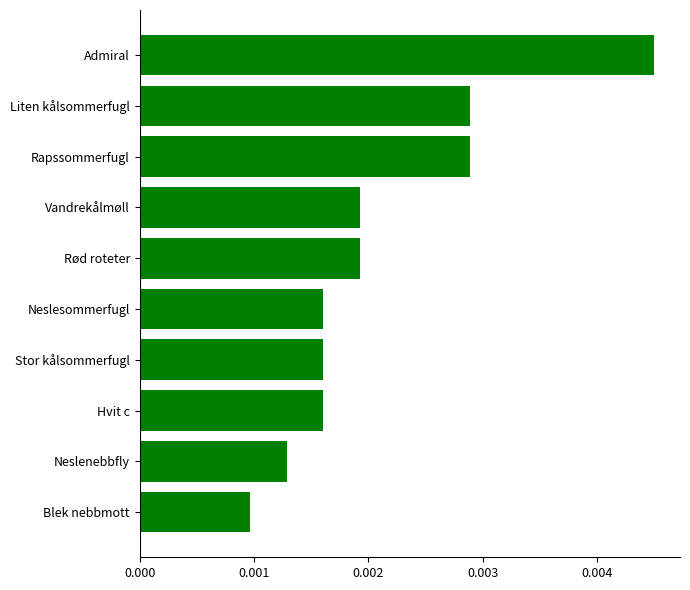

At which category does the chart reach its minimum across all series?

Blek nebbmott